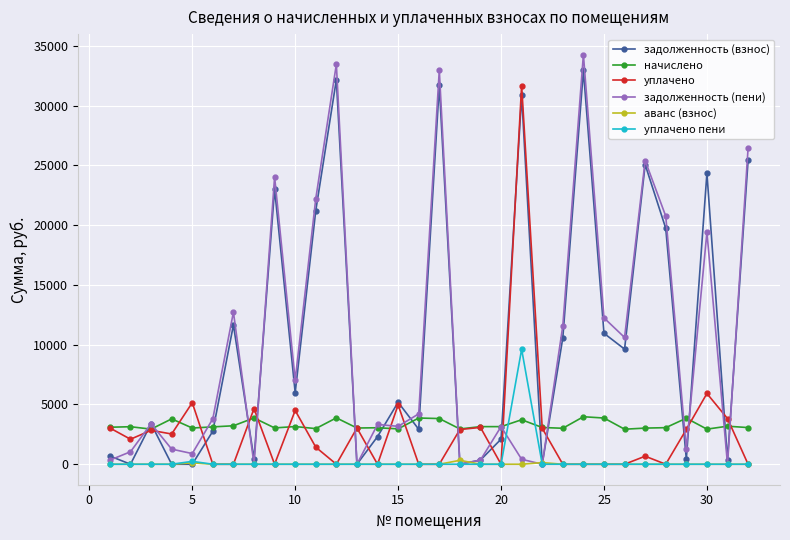

Which series has the largest range (max minus min)?

задолженность (пени)